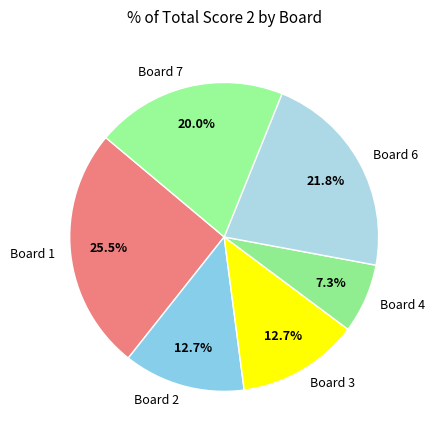

To the nearest percent, what is the average slice percentage?

17%